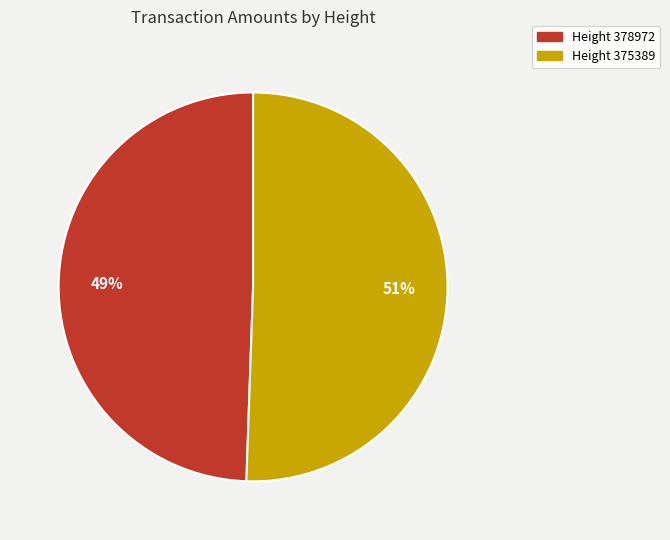

Combined, do Height 375389 and Height 378972 account for over 50%?

Yes